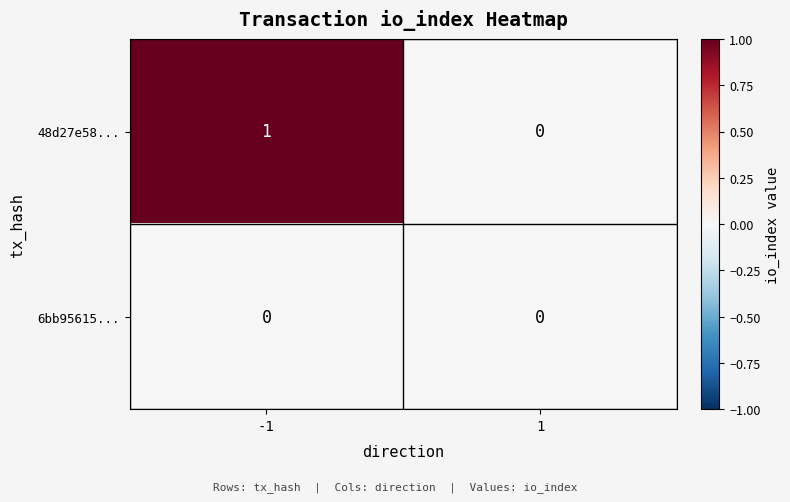

Between -1 and 1, which series saw the biggest shift?

48d27e58...